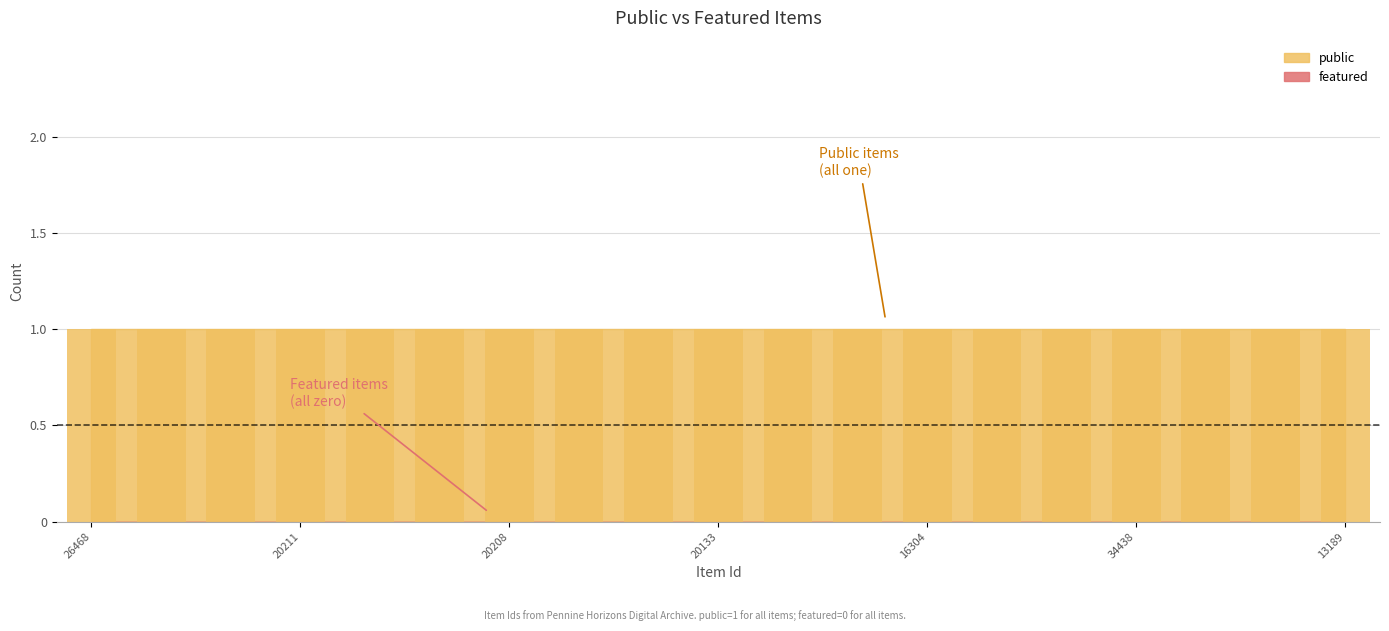

At how many categories does at least one series exceed 0?

19